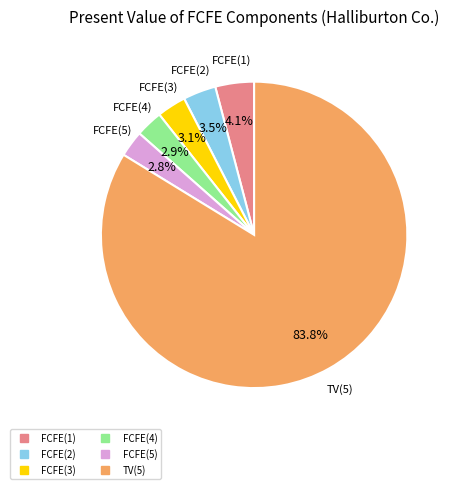

Which has a higher value, FCFE(2) or FCFE(1)?

FCFE(1)